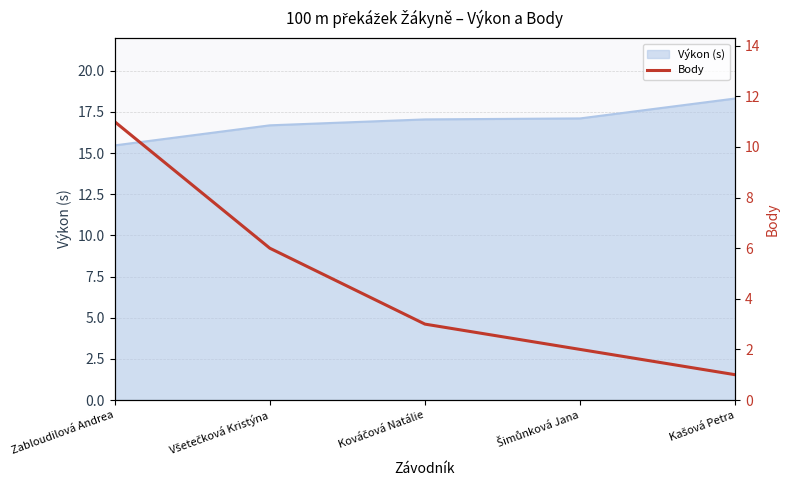

What is the highest value of the Výkon (s) series?

18.3